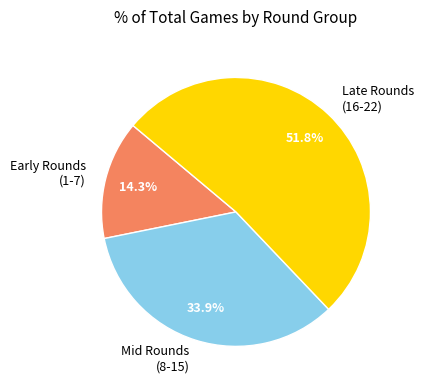

Which has a higher value, Early Rounds (1-7) or Mid Rounds (8-15)?

Mid Rounds (8-15)